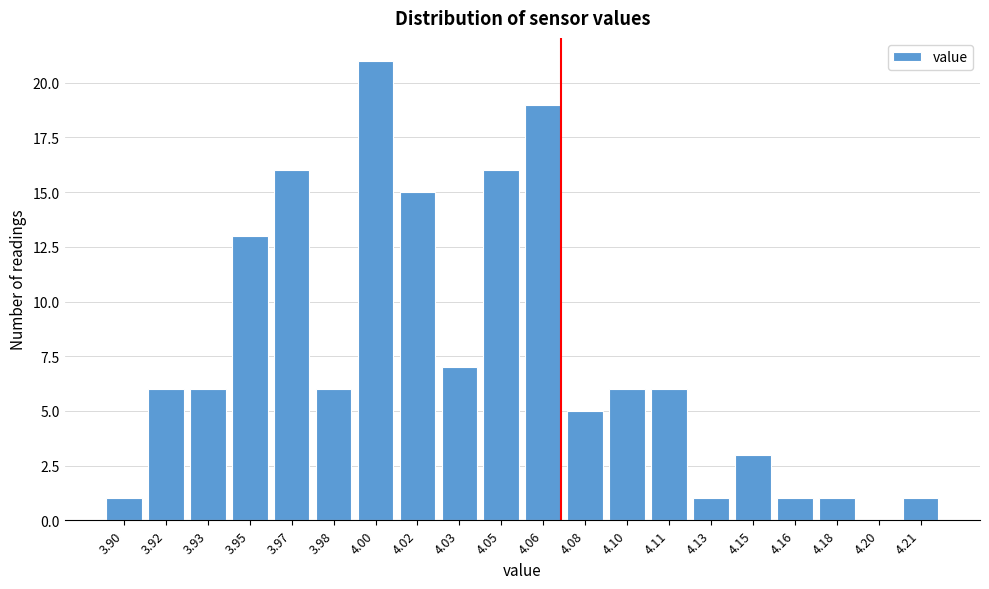

Reading left to right, extract all data points from this chart.

3.90=1	3.92=6	3.93=6	3.95=13	3.97=16	3.98=6	4.00=21	4.02=15	4.03=7	4.05=16	4.06=19	4.08=5	4.10=6	4.11=6	4.13=1	4.15=3	4.16=1	4.18=1	4.20=0	4.21=1